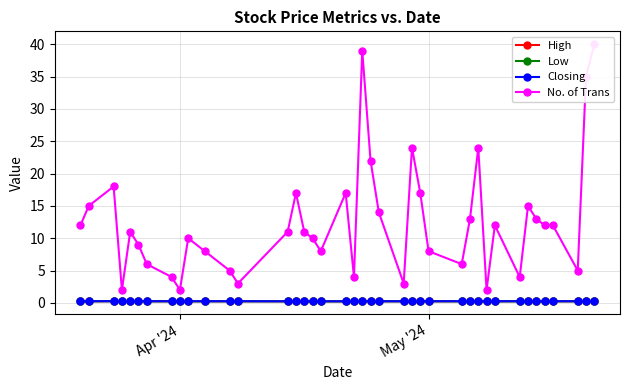

Reading left to right, what are all the values shown in this chart?

High: 0.3	0.3	0.3	0.3	0.3	0.3	0.3	0.3	0.3	0.3	0.3	0.3	0.3	0.2	0.2	0.2	0.2	0.2	0.2	0.2	0.3	0.3	0.3	0.3	0.3	0.3	0.3	0.3	0.3	0.3	0.2	0.3	0.3	0.3	0.3	0.2	0.3	0.3	0.3	0.3
Low: 0.2	0.2	0.3	0.3	0.2	0.2	0.2	0.2	0.2	0.2	0.2	0.2	0.2	0.2	0.2	0.2	0.2	0.2	0.2	0.2	0.2	0.2	0.2	0.2	0.2	0.2	0.2	0.2	0.2	0.2	0.2	0.2	0.2	0.2	0.2	0.2	0.2	0.2	0.3	0.2
Closing: 0.3	0.3	0.3	0.3	0.3	0.3	0.3	0.3	0.3	0.3	0.3	0.3	0.3	0.2	0.2	0.2	0.2	0.2	0.2	0.2	0.3	0.3	0.3	0.2	0.3	0.3	0.3	0.3	0.3	0.3	0.2	0.3	0.3	0.2	0.3	0.2	0.3	0.3	0.3	0.3
No. of Trans: 12.0	15.0	18.0	2.0	11.0	9.0	6.0	4.0	2.0	10.0	8.0	5.0	3.0	11.0	17.0	11.0	10.0	8.0	17.0	4.0	39.0	22.0	14.0	3.0	24.0	17.0	8.0	6.0	13.0	24.0	2.0	12.0	4.0	15.0	13.0	12.0	12.0	5.0	35.0	40.0